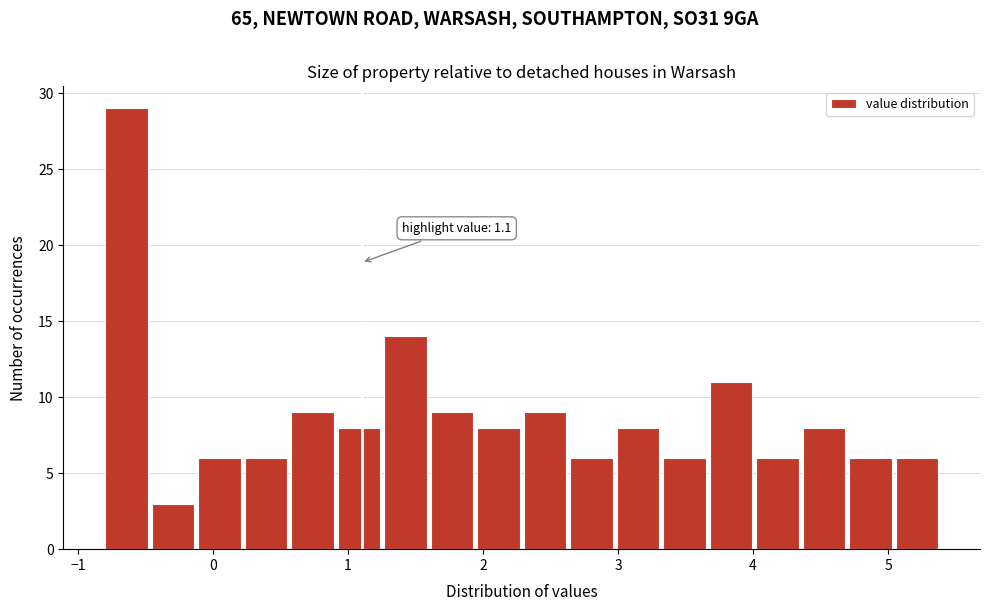

Around what value on the x-axis is the tallest bar? Give the approximate position of its centre, as read against the axis.

-0.6